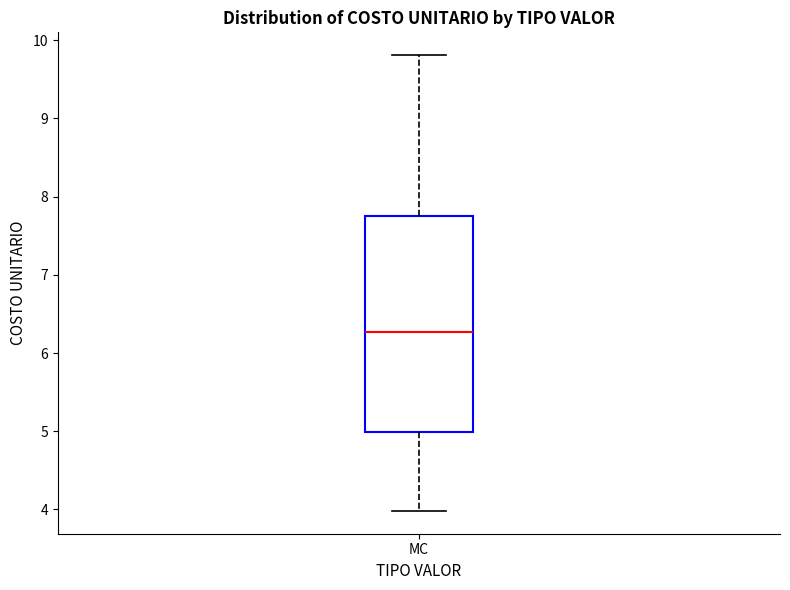

Read this box plot against the y-axis: the position of the median line, the range covered by the box, and the ends of both whiskers. The values are not printed on the chart, so give them approximately, as read against the axis.

median 6.3, box 5.0 to 7.8, whiskers 4.0 to 9.8